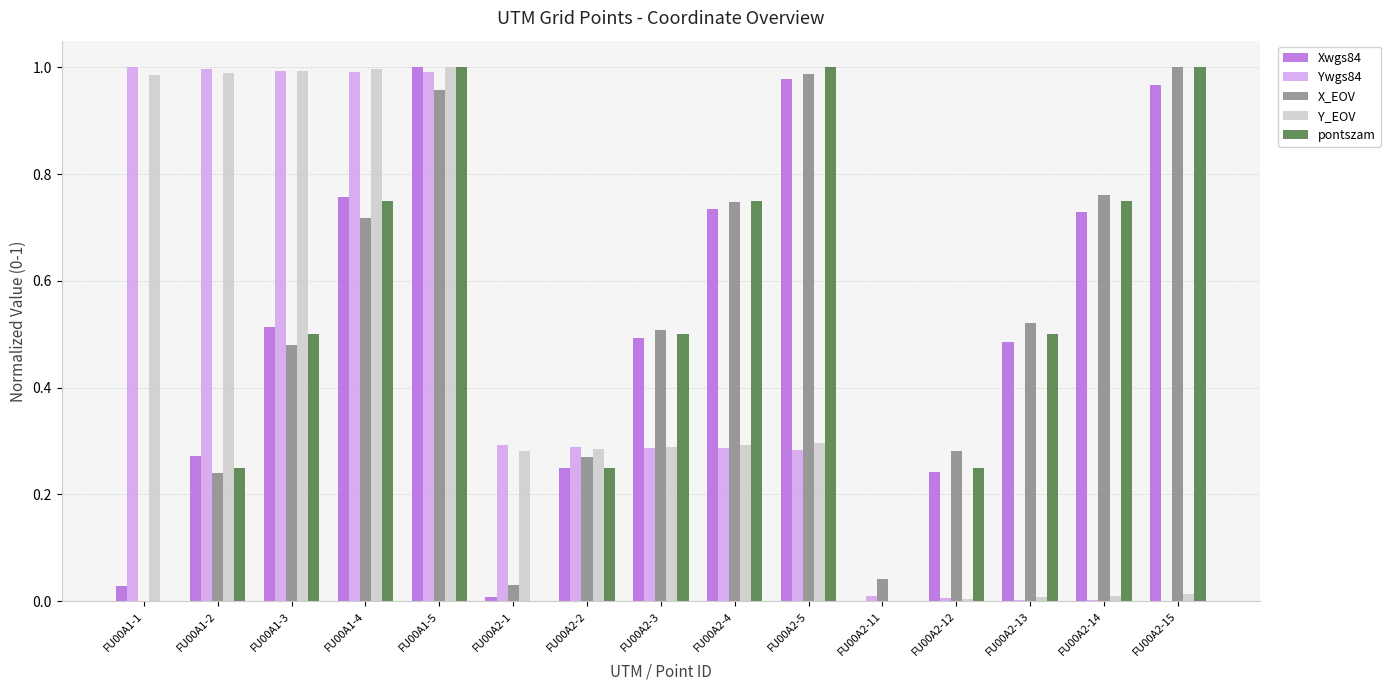

What are all the series names shown in the legend?

Xwgs84, Ywgs84, X_EOV, Y_EOV, pontszam